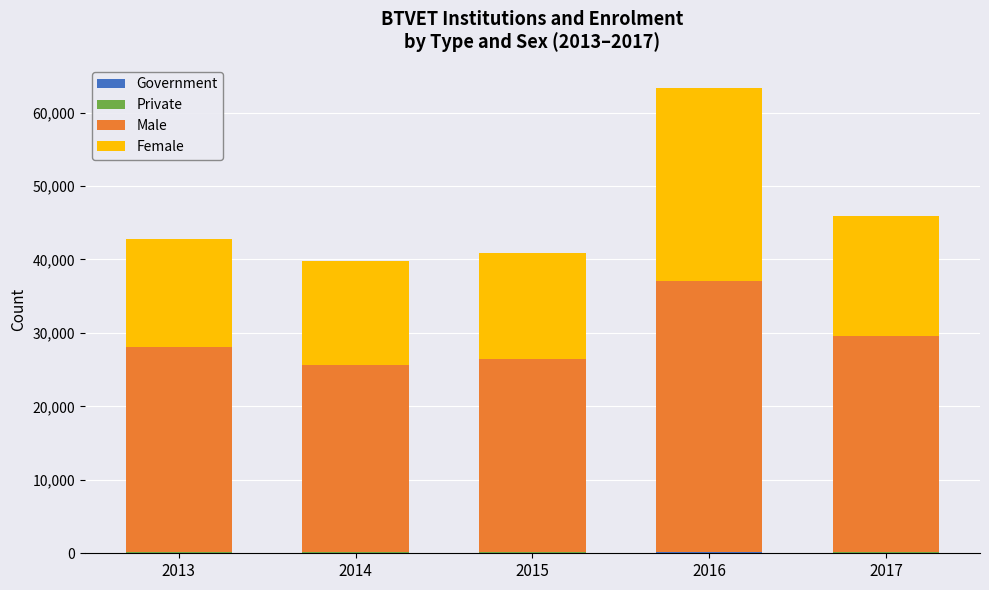

At which category is the sum across all series the highest?

2016